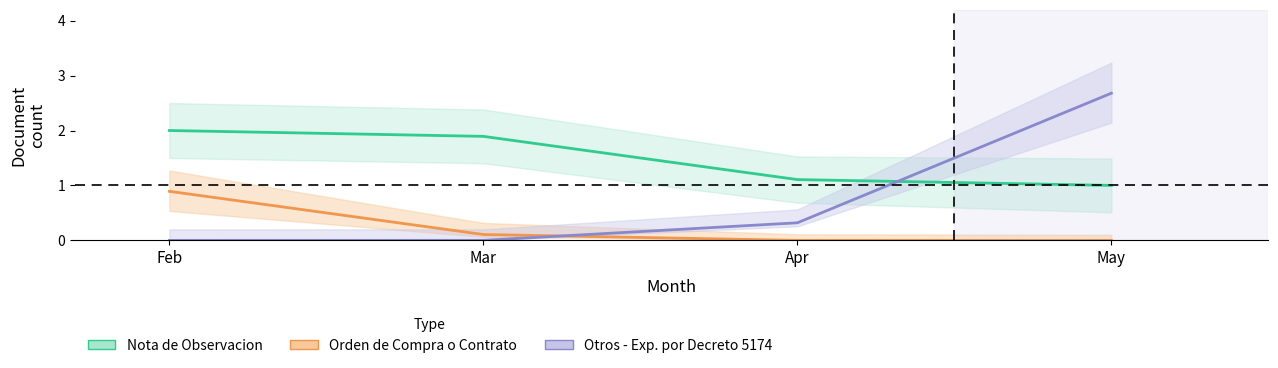

Is it true that Otros - Exp. por Decreto 5174 equals 0.0 at Mar?

True